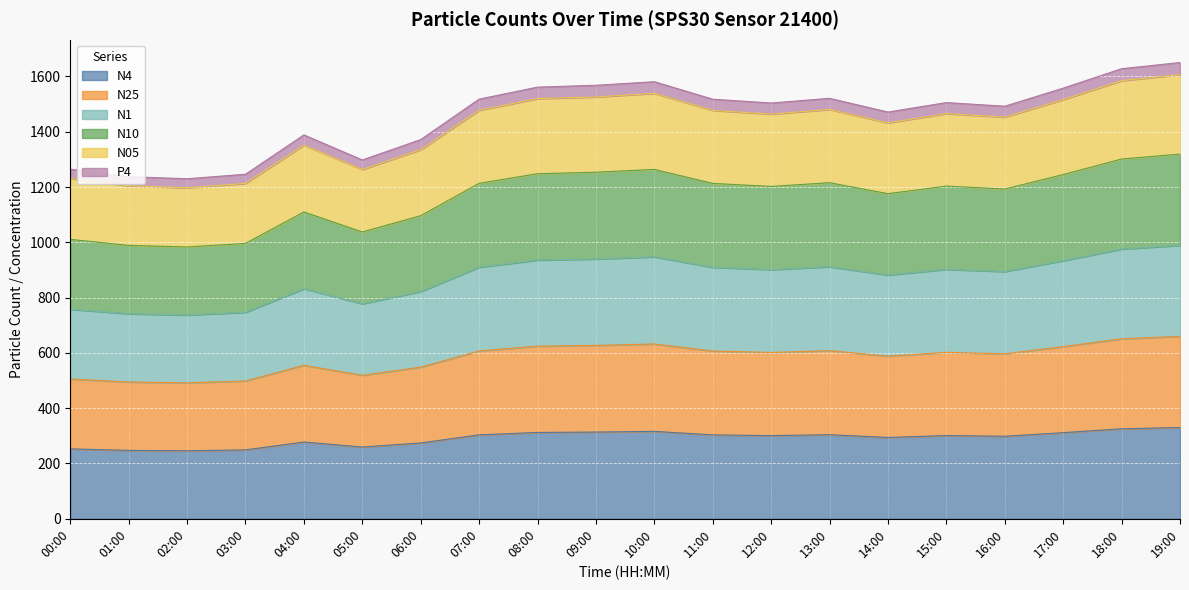

True or false: N25 and N05 cross at least once.

False